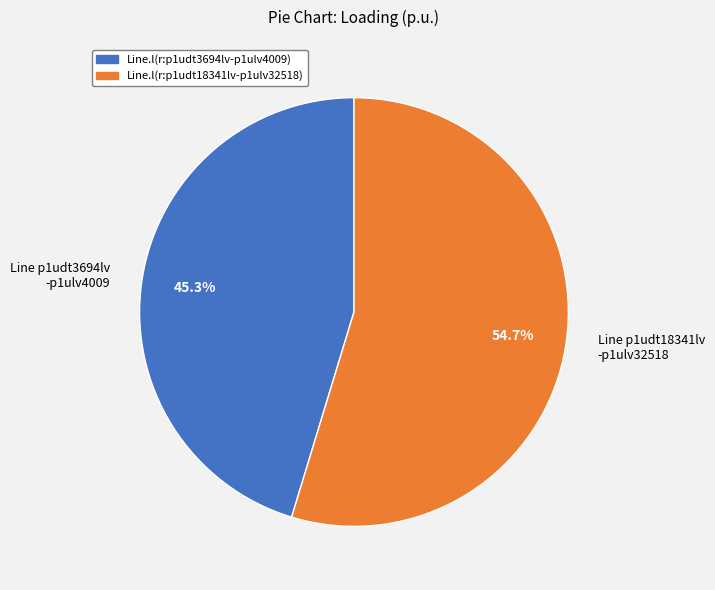

Is there a majority slice in this chart?

Yes